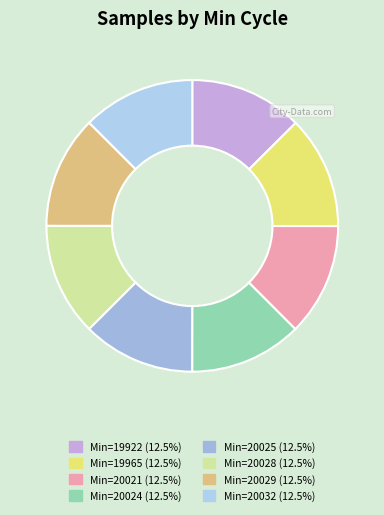

True or false: Min=20025 accounts for 18% of the total.

False